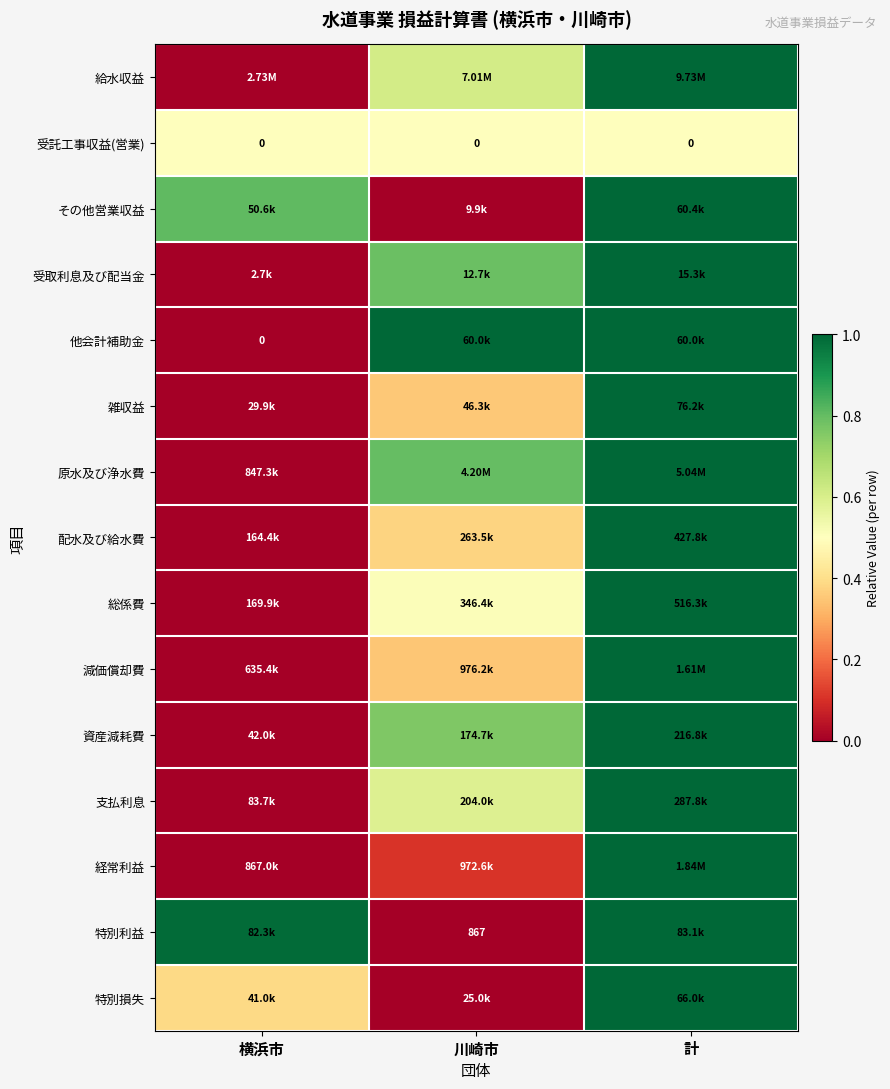

At which category is the sum across all series the highest?

計